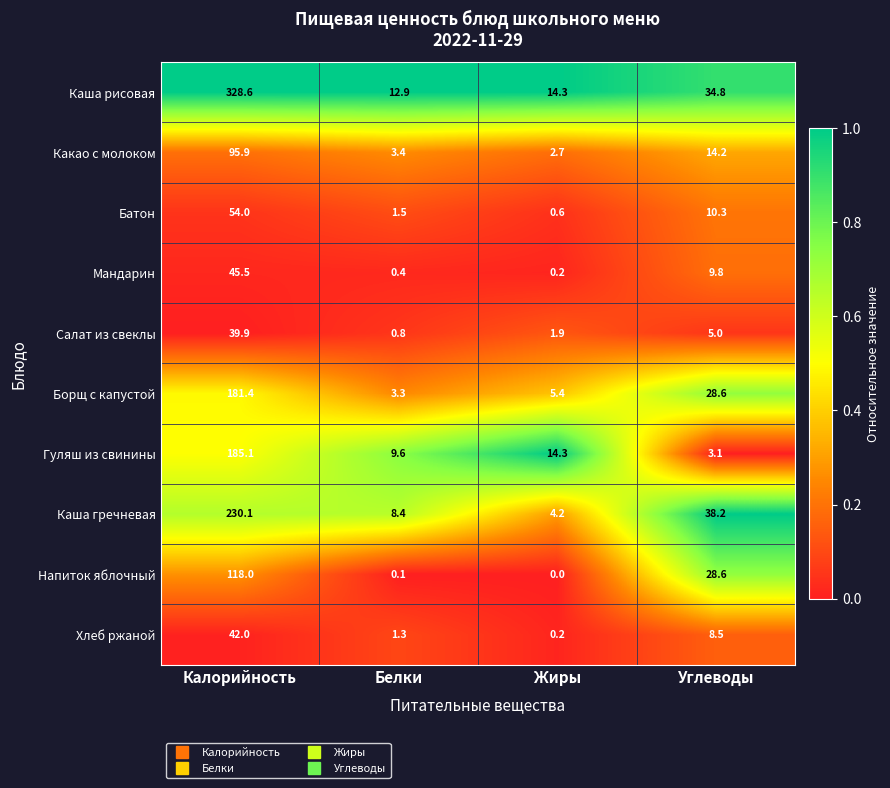

What is the difference between the highest and lowest values at Белки?

12.8